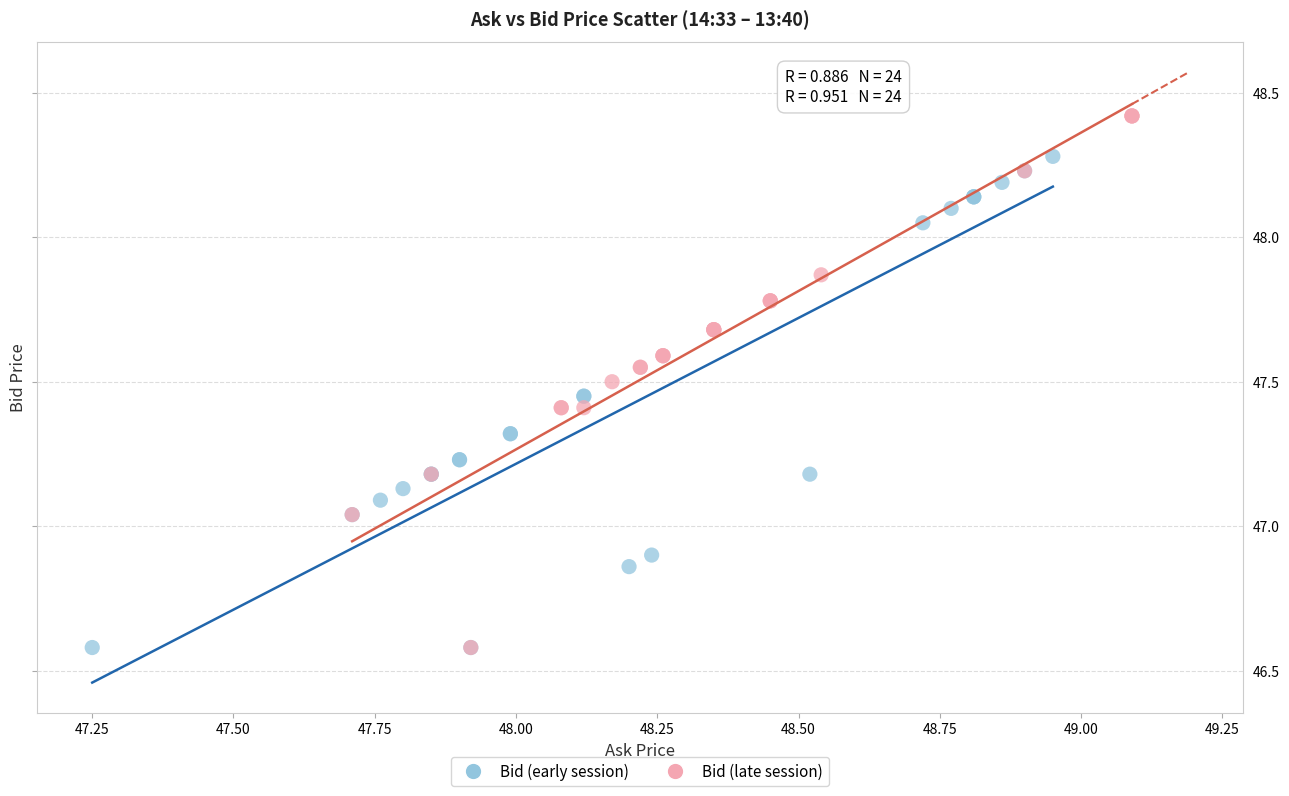

Which series has the widest spread of Y values?

Bid (late session)